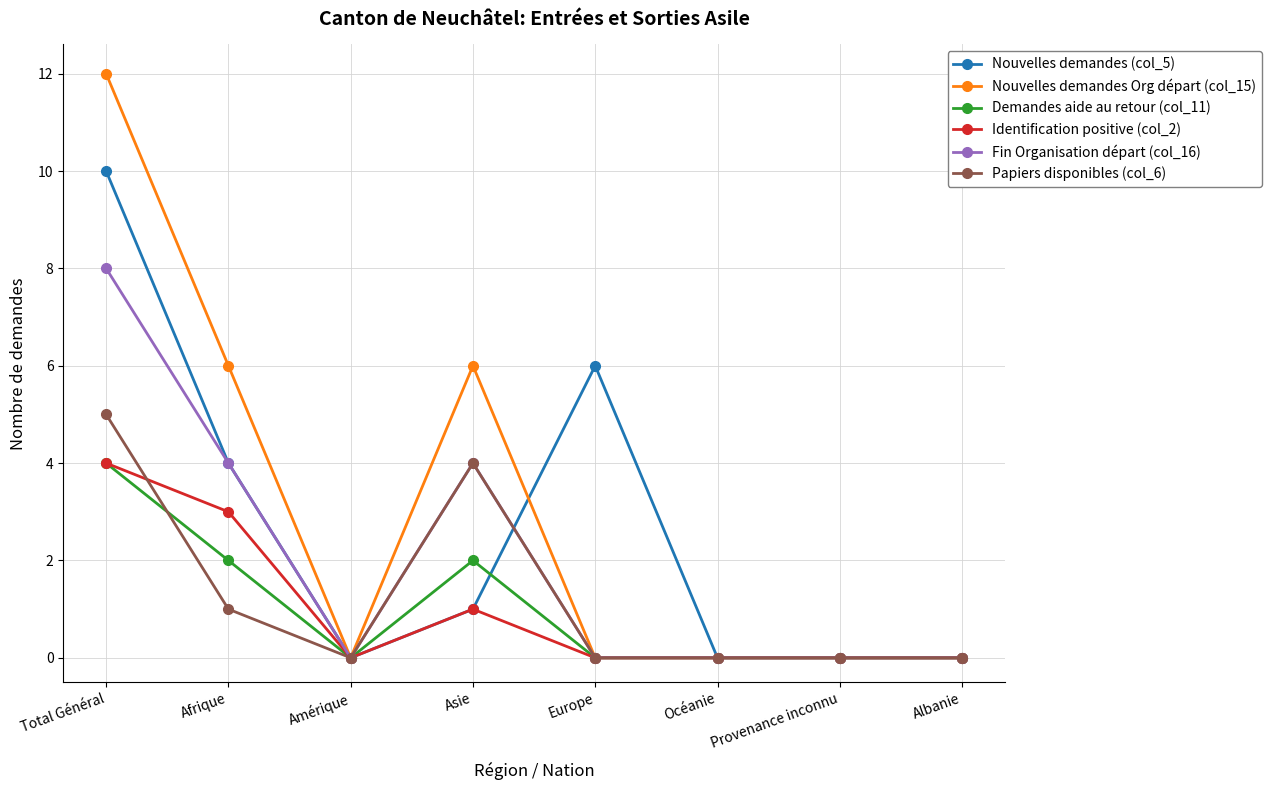

At which category does Identification positive (col_2) reach its first local peak?

Asie